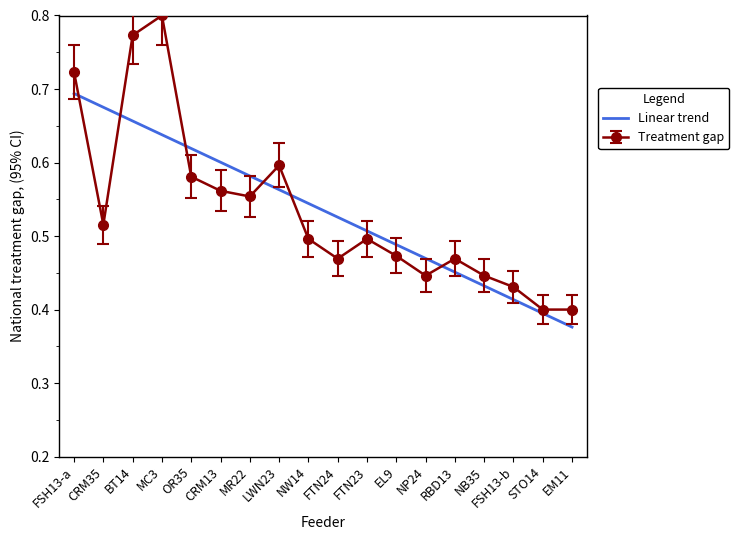

What is the total value across all series at RBD13?

0.9